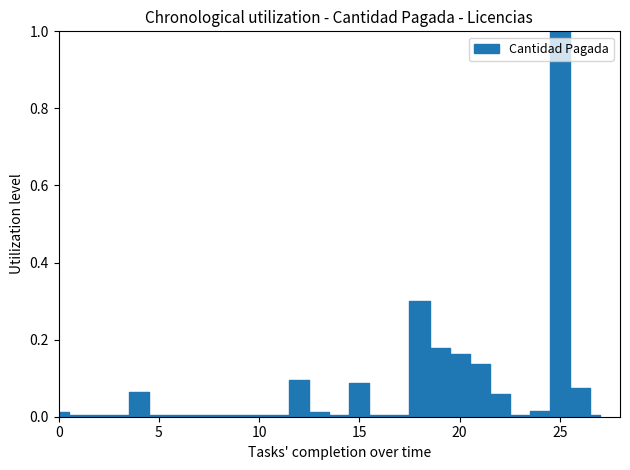

Is it true that the value at 9460 is 0.0?

False